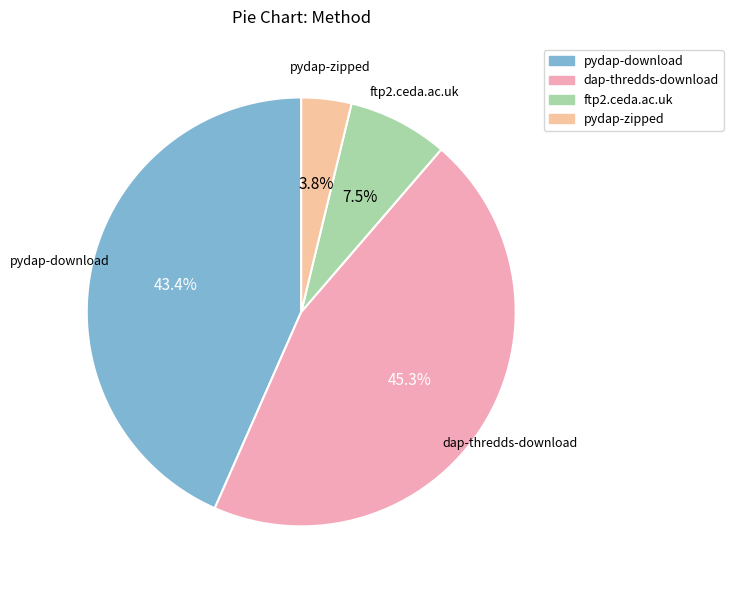

Which has a higher value, pydap-zipped or pydap-download?

pydap-download